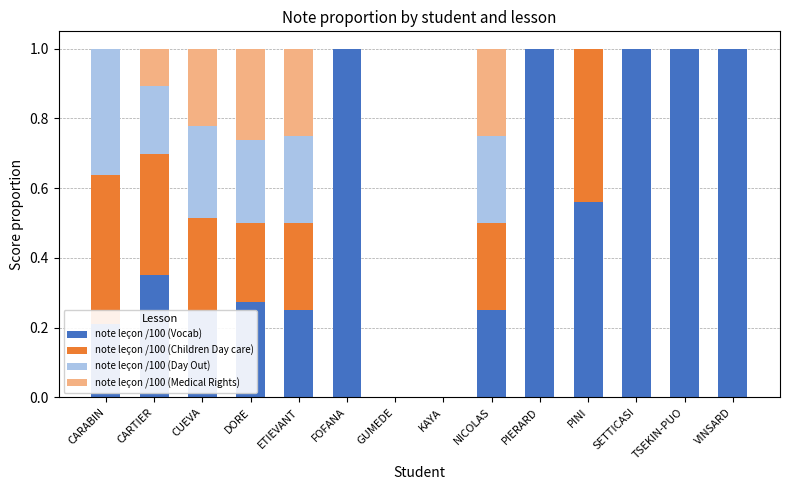

The note leçon /100 (Vocab) series shows 0.6 at GUMEDE. True or false?

False